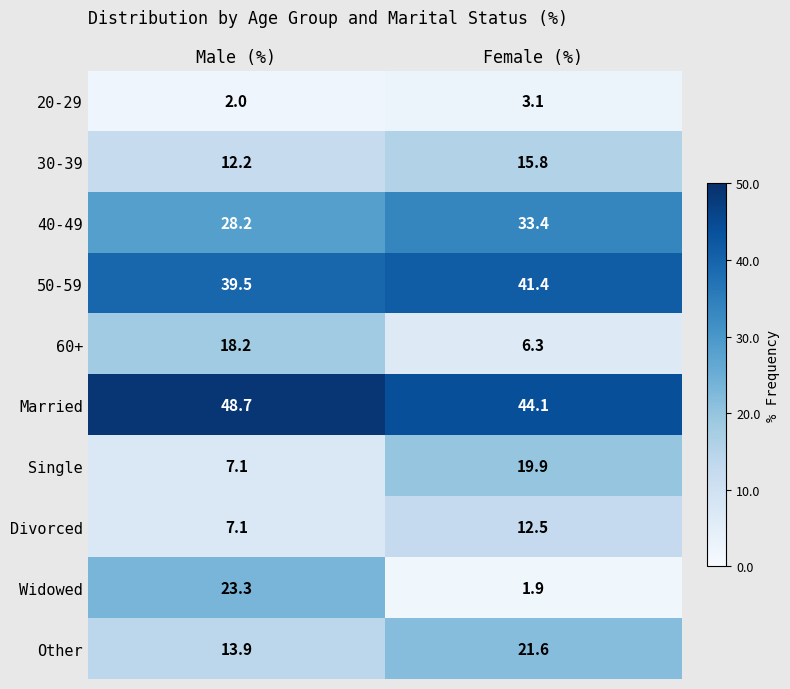

At which label does Other first exceed 21?

Female (%)